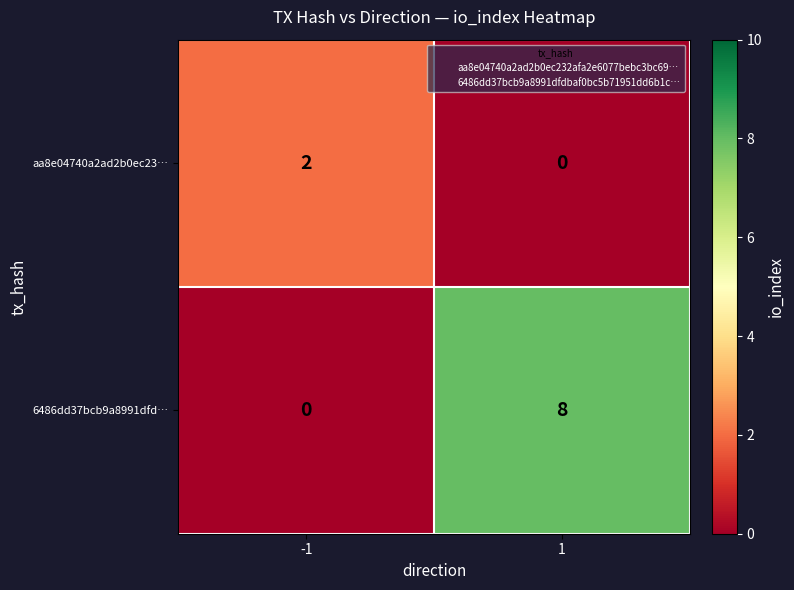

What is the difference between the 6486dd37bcb9a8991dfd… values at -1 and 1?

8